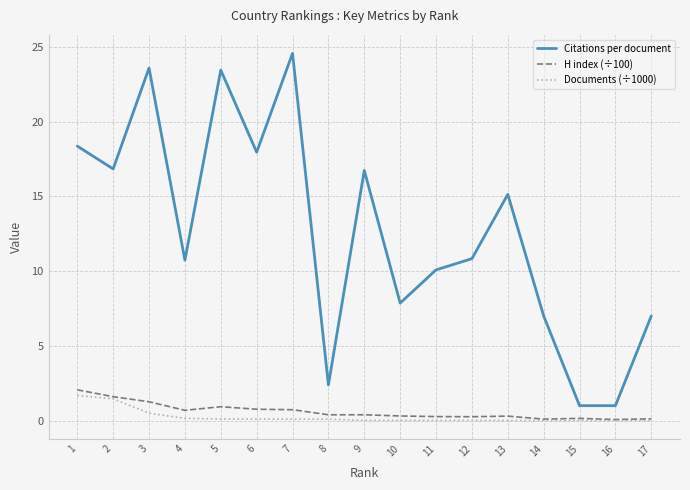

What are all the series names shown in the legend?

Citations per document, H index (÷100), Documents (÷1000)